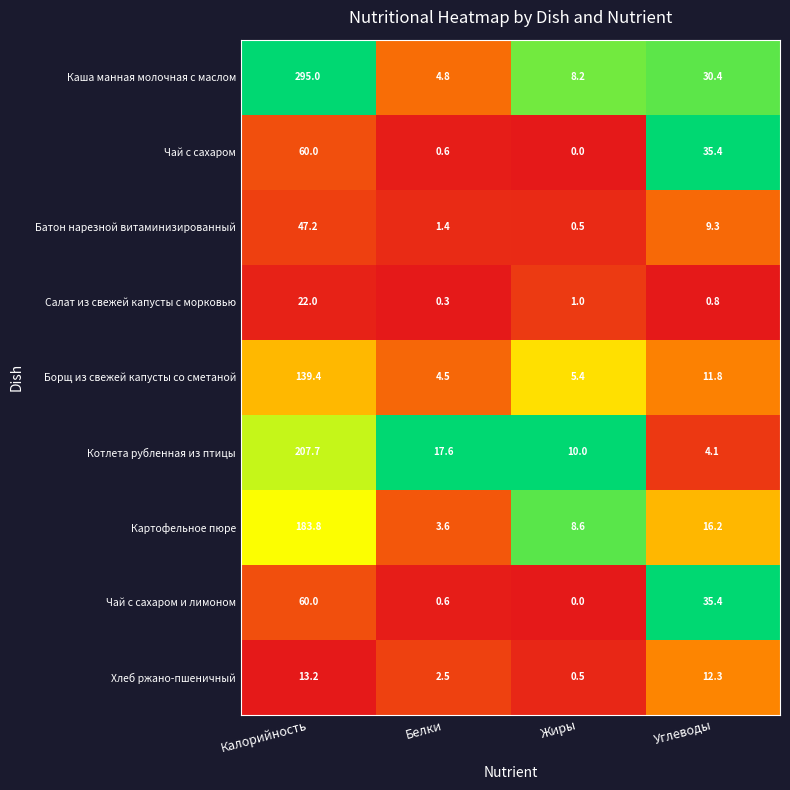

What is the lowest value of the Картофельное пюре series?

3.6